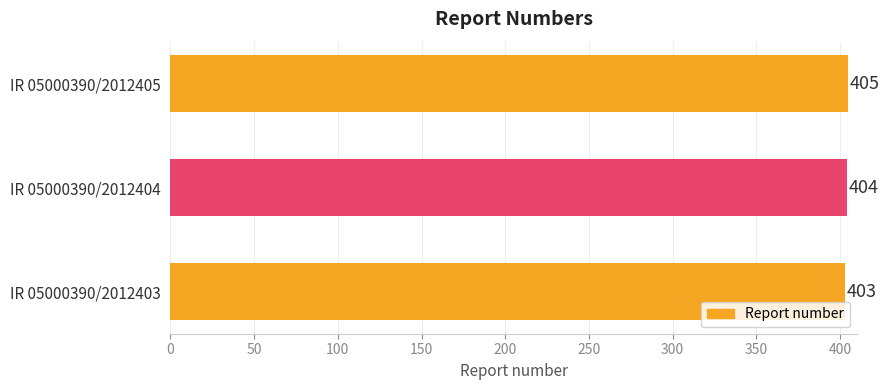

What is the sum of all values?

1212